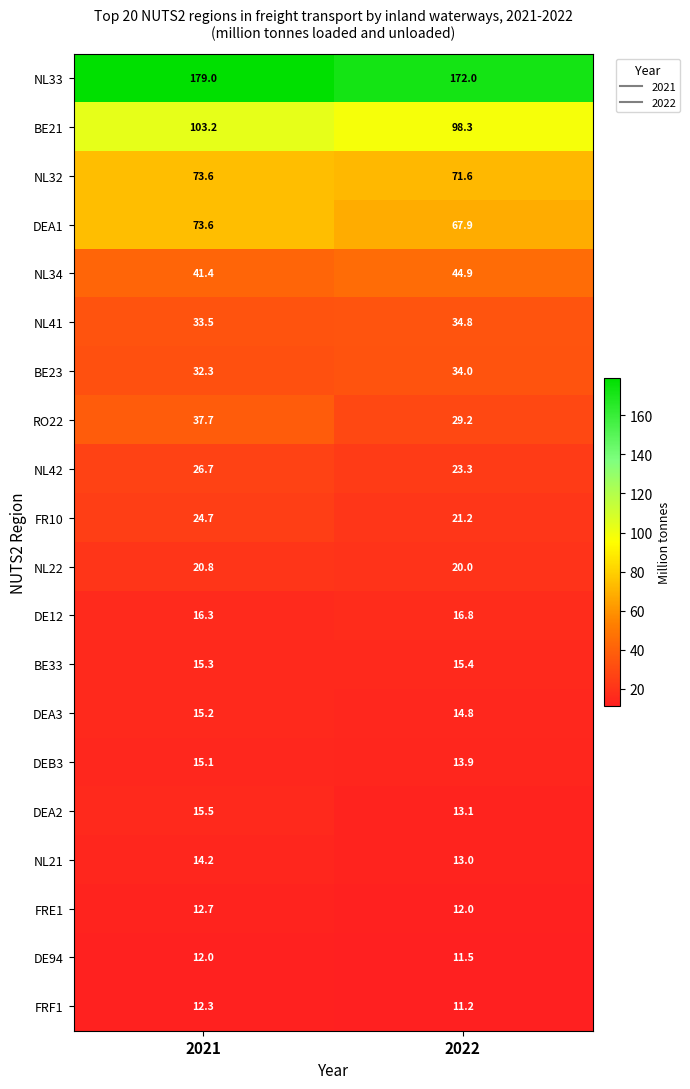

What is the sum of the RO22 values at 2022 and 2021?

66.9